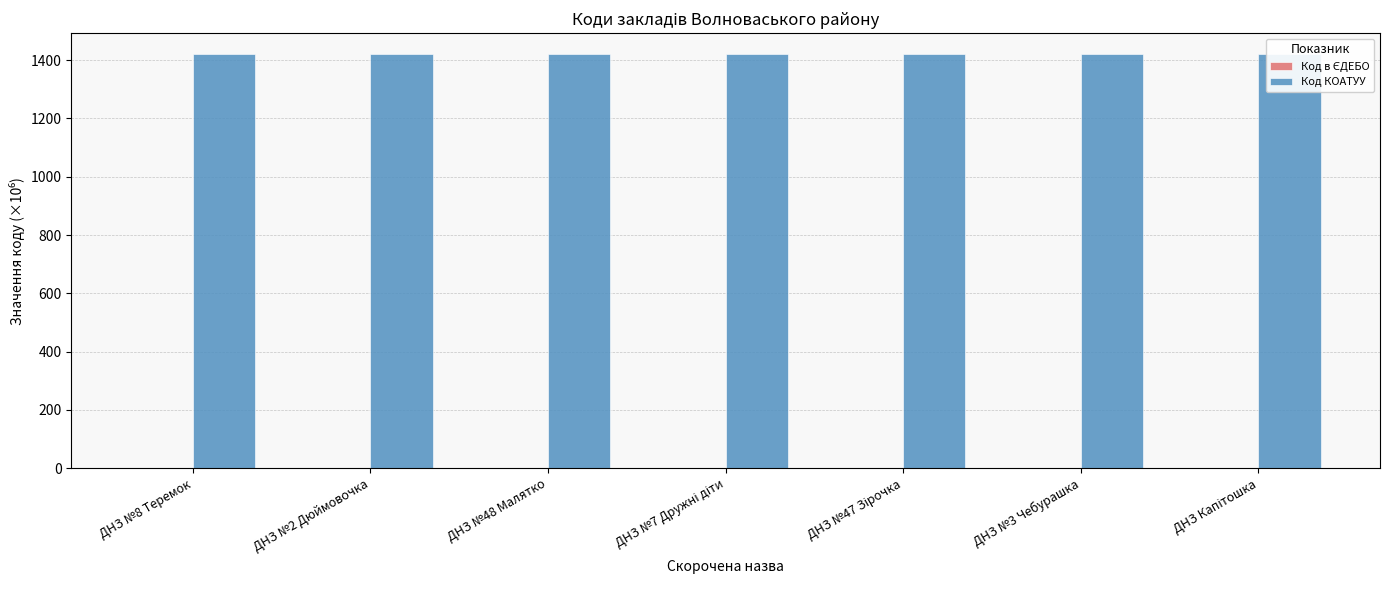

At how many categories does at least one series exceed 261?

7